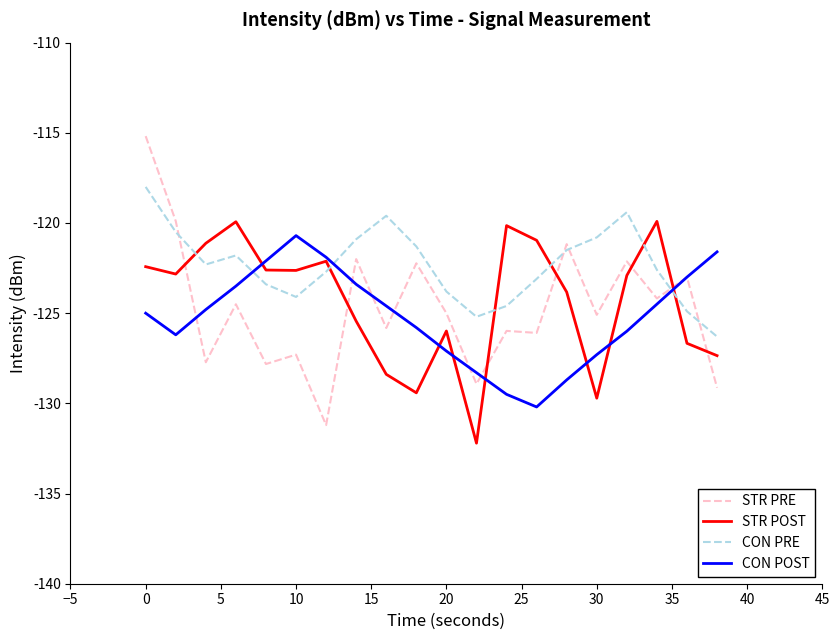

What is the maximum value shown in the chart?

-115.2